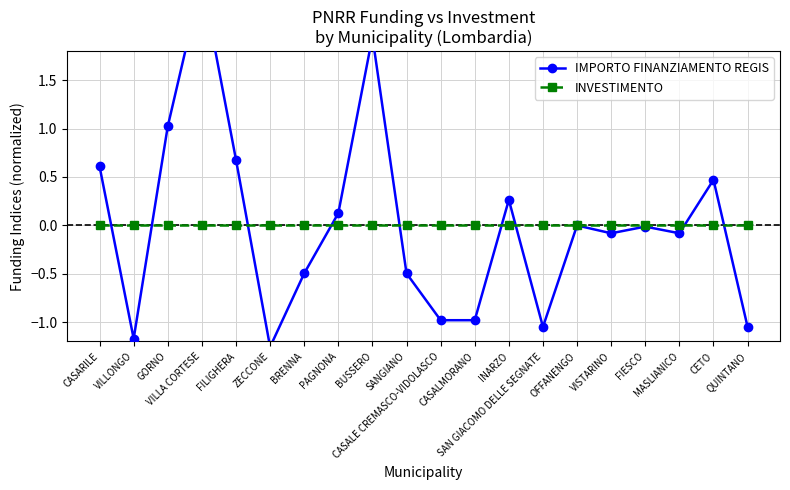

At VILLA CORTESE, list the series in order from smallest to largest.

INVESTIMENTO, IMPORTO FINANZIAMENTO REGIS